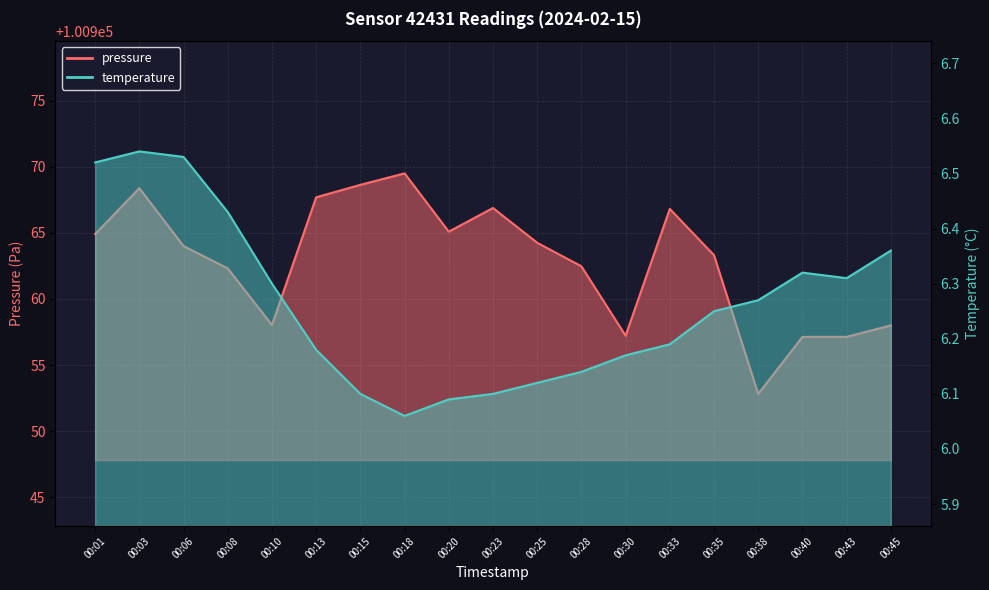

Which series changed the most between 00:20 and 00:28?

pressure